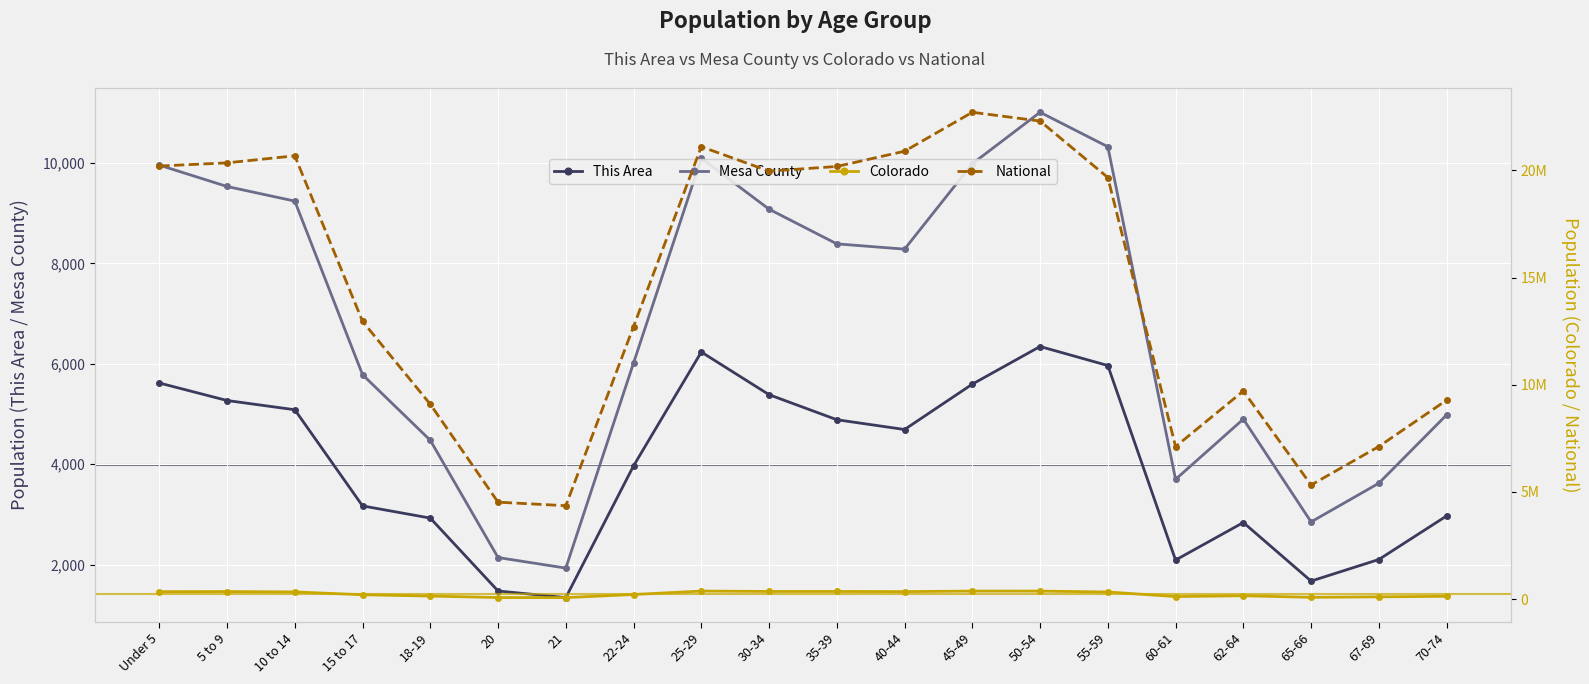

At which label does Mesa County first exceed 8285?

Under 5